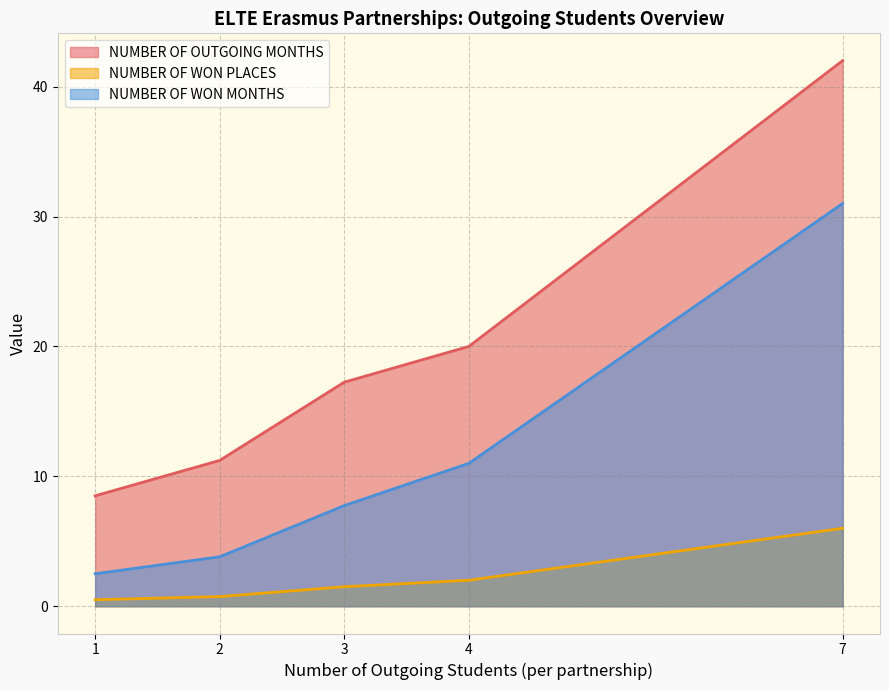

Which series changed the most between 19 and 38?

NUMBER OF OUTGOING MONTHS